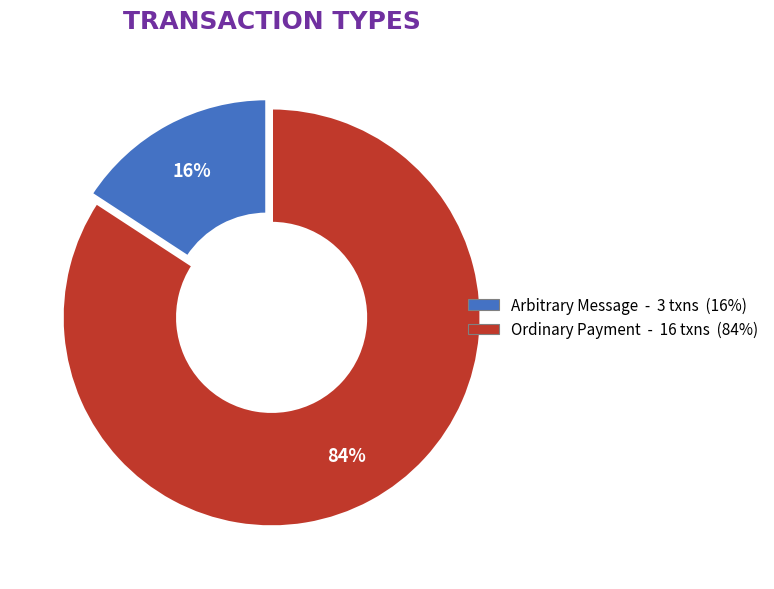

To the nearest percent, what is the difference between the largest and smallest slice percentages?

68%